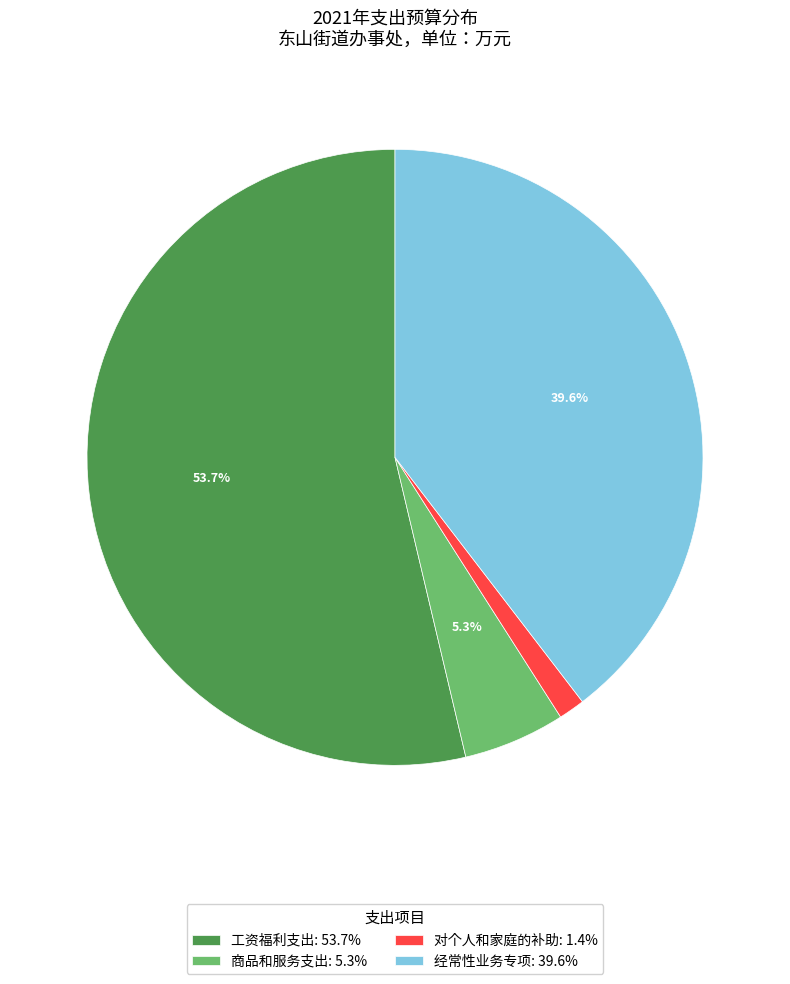

Count the number of slices in the pie.

4